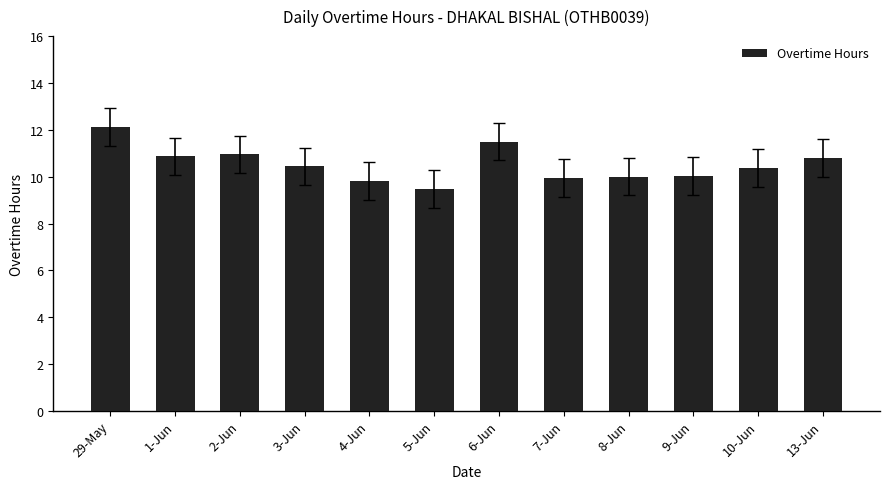

What is the average value?

10.5